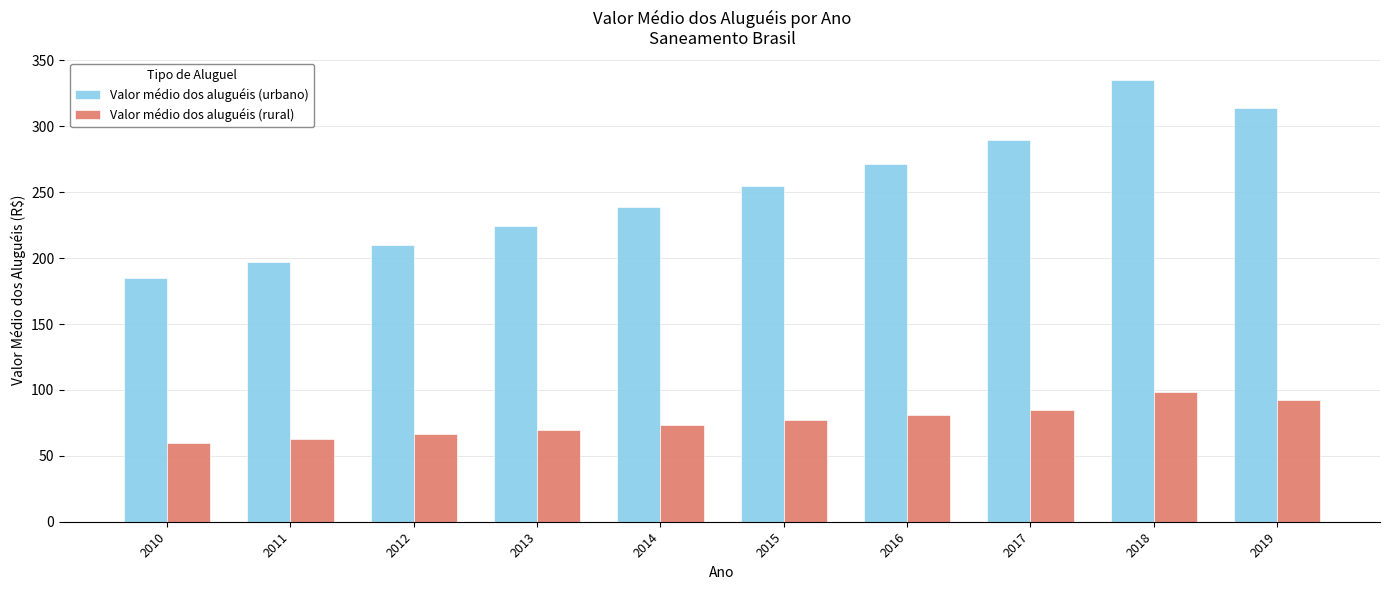

Are the bars grouped side by side (vs. stacked)?

Yes